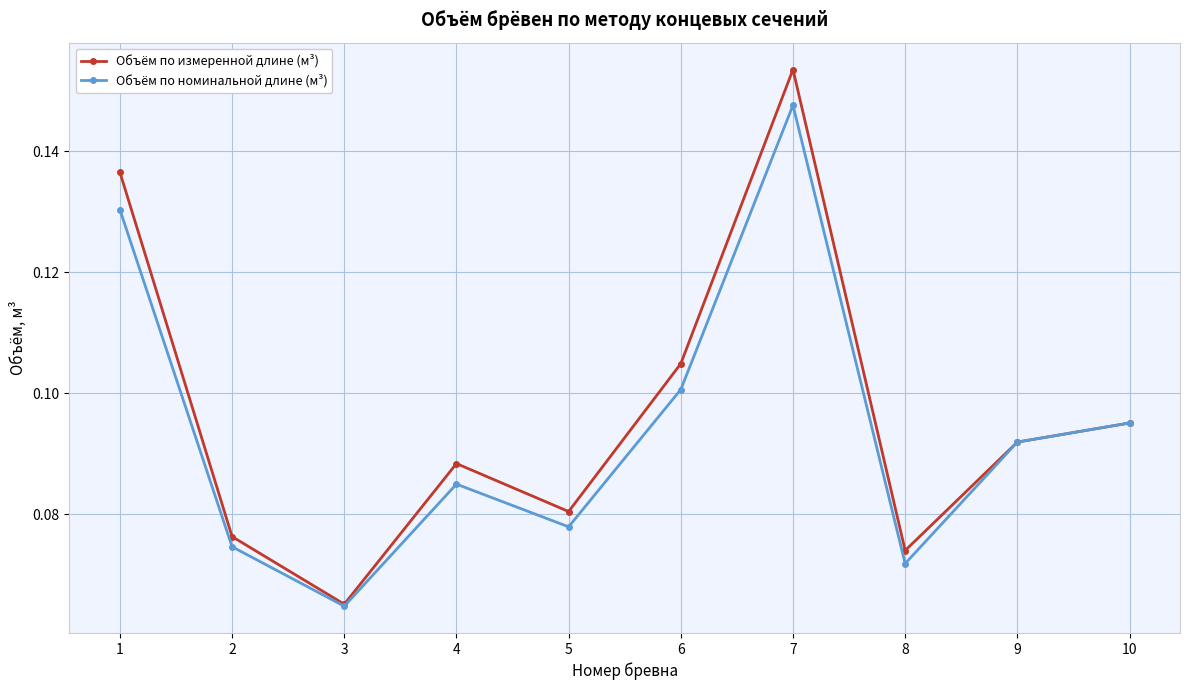

True or false: Объём по номинальной длине (м³) has a value of 0.0 at 1.

False